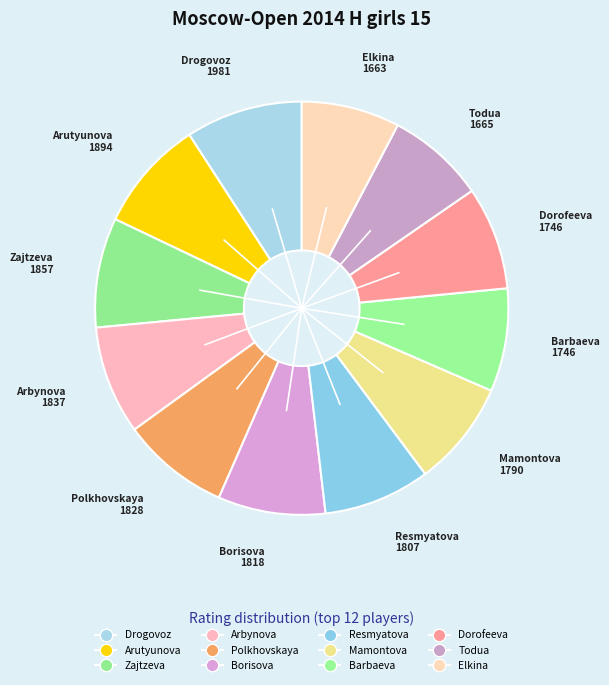

How many segments does this pie chart have?

12